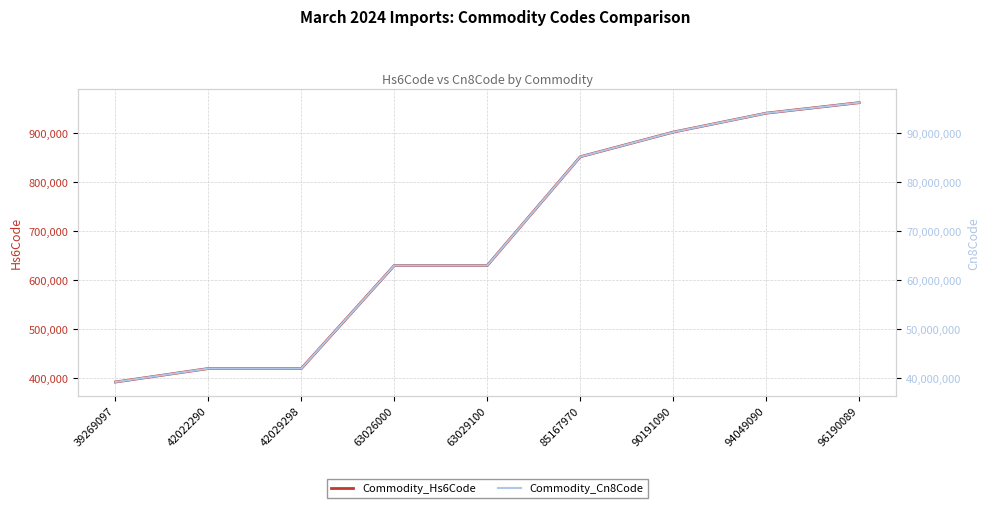

How many lines are shown in the chart?

2